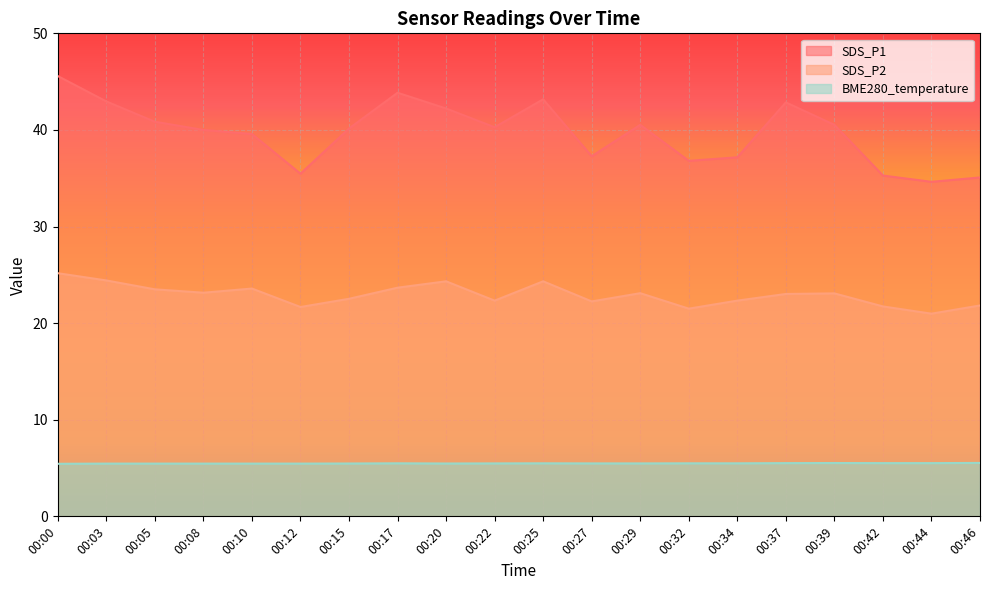

What are all the series names shown in the legend?

SDS_P1, SDS_P2, BME280_temperature